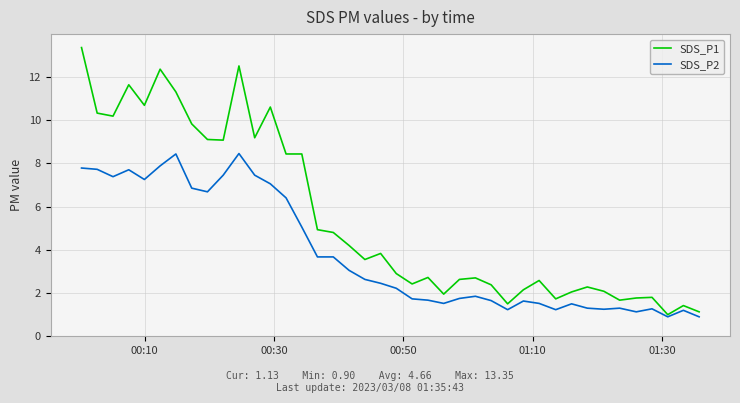

List the series in order of their overall mean, lowest first.

SDS_P2, SDS_P1